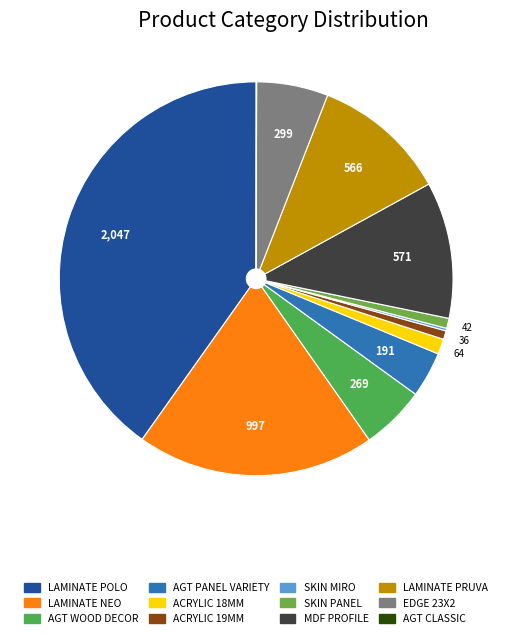

Does any single category account for the majority?

No